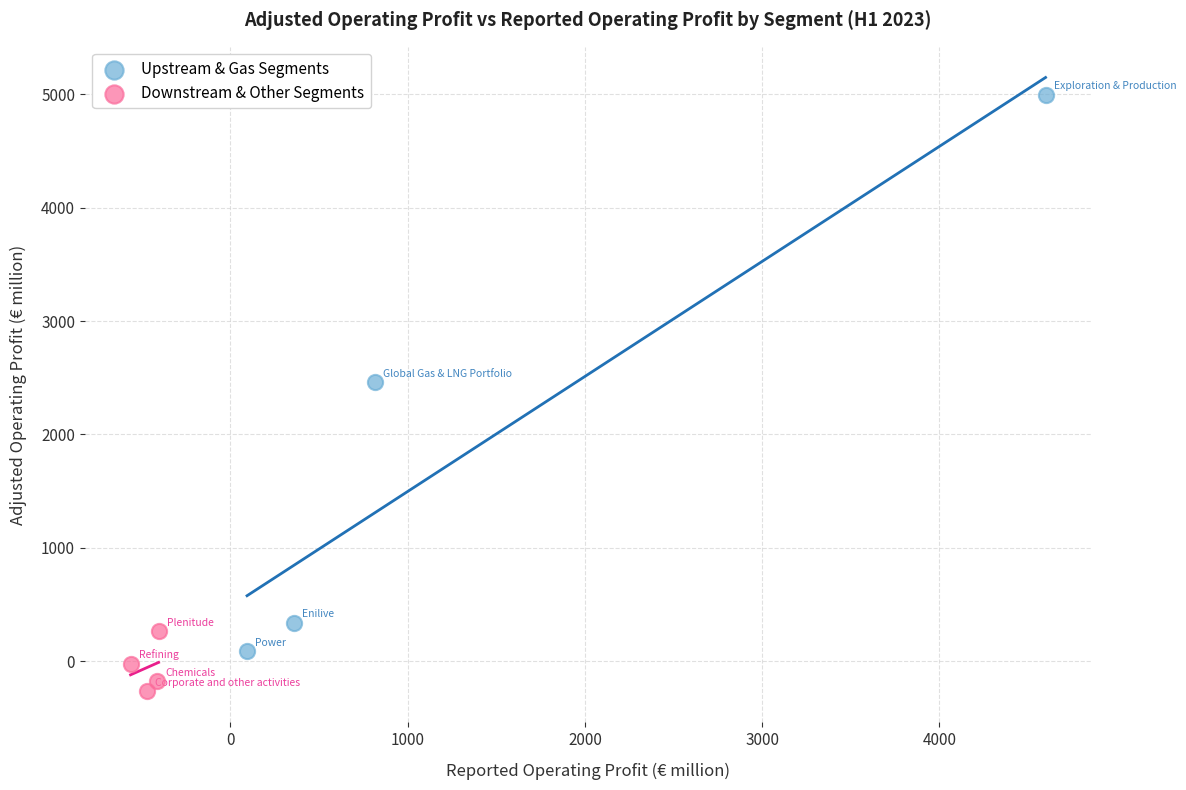

Which series contains the highest Y value?

Upstream & Gas Segments